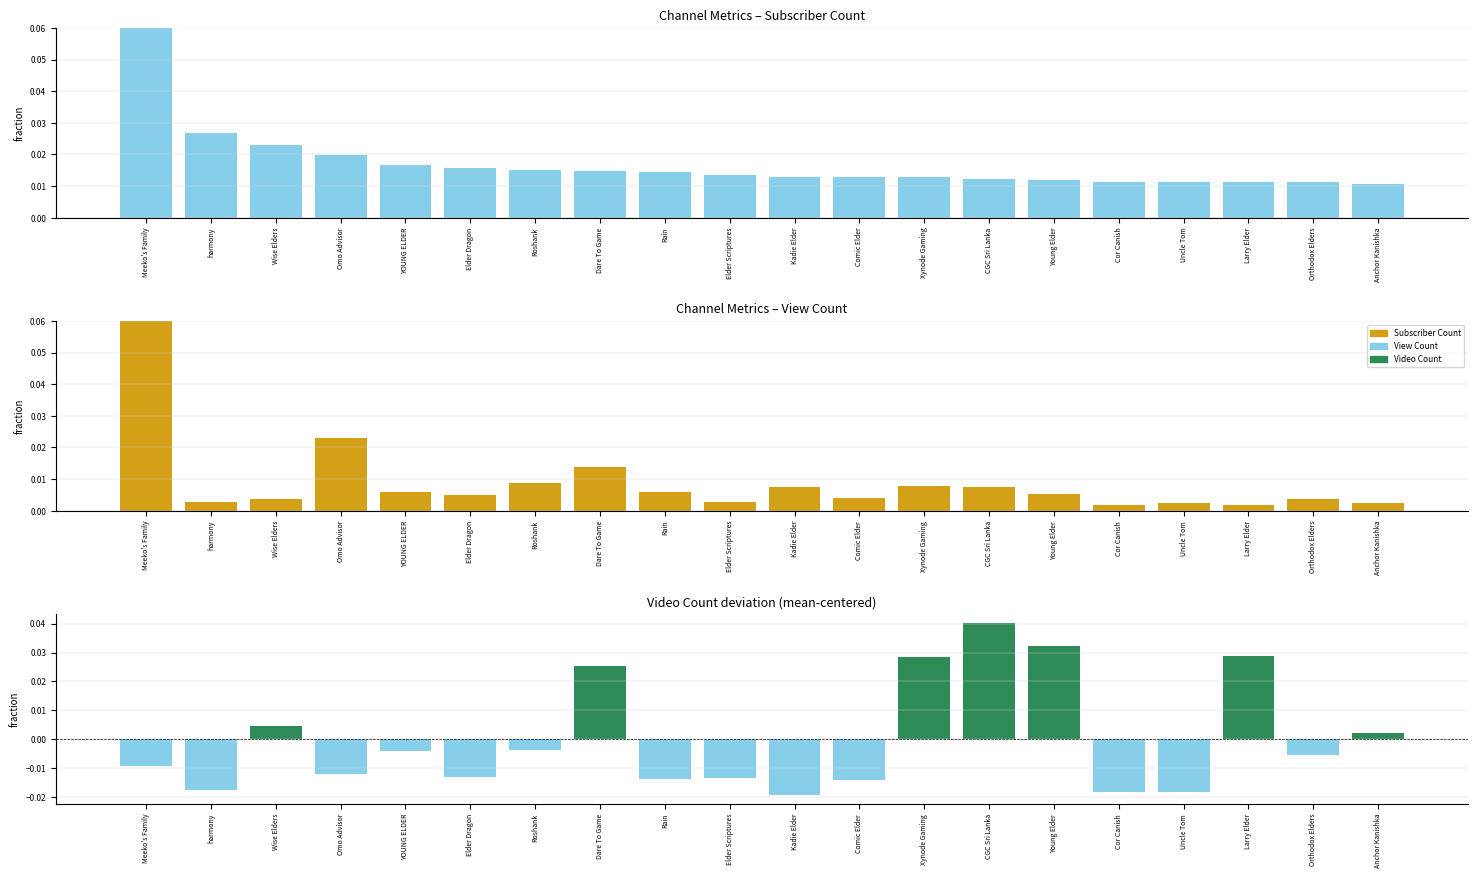

Which category has the highest value across all series?

Meeko's Family